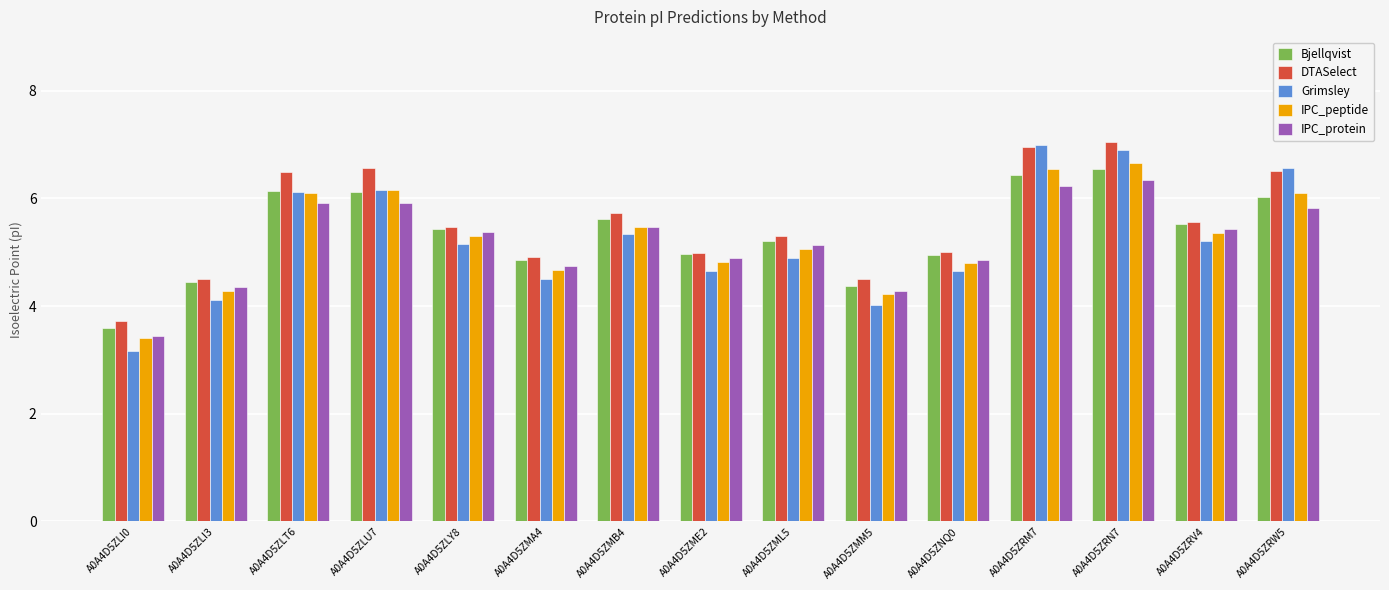

At which label does IPC_protein reach its minimum?

A0A4D5ZLI0